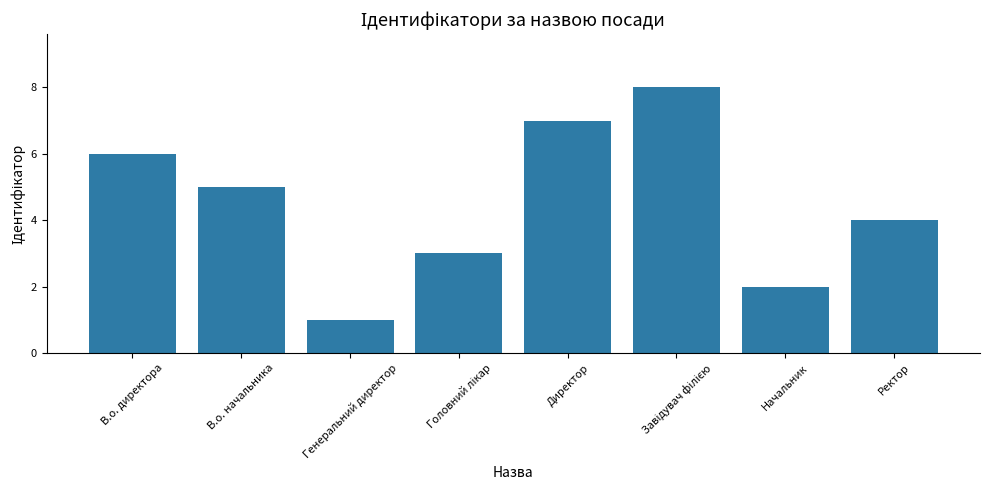

Are the bars grouped side by side (vs. stacked)?

No